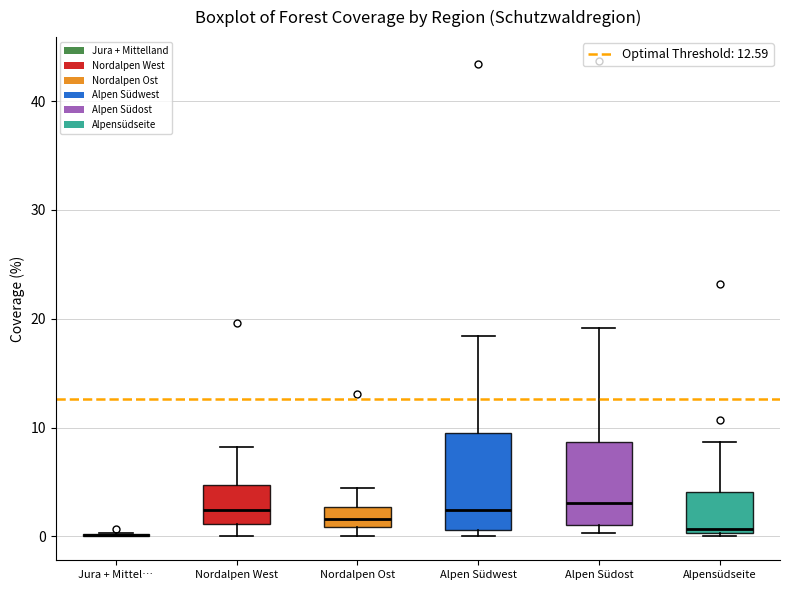

Reading left to right, transcribe this box plot: for each box, give where its median line is, the range the box spans, and where its two whiskers end, as read against the y-axis. The values are not printed on the chart, so give them approximately, as read against the axis.

Jura + Mittel…: box collapsed to a line at 0, whiskers 0 to 0
Nordalpen West: median 2, box 1 to 5, whiskers 0 to 8
Nordalpen Ost: median 2, box 1 to 3, whiskers 0 to 5
Alpen Südwest: median 2, box 1 to 10, whiskers 0 to 18
Alpen Südost: median 3, box 1 to 9, whiskers 0 to 19
Alpensüdseite: median 1, box 0 to 4, whiskers 0 to 9